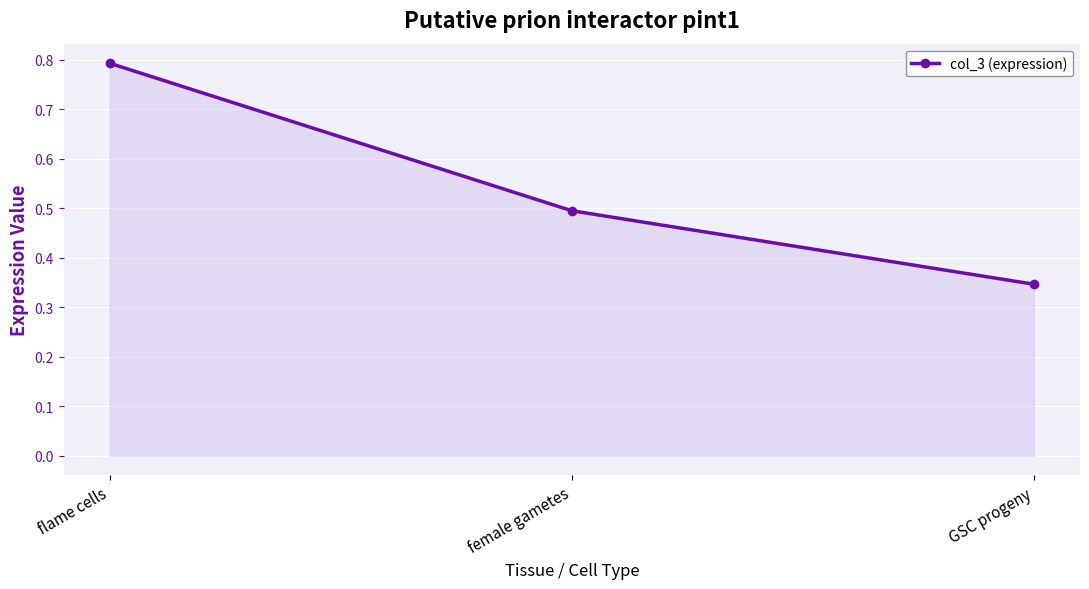

List the labels in order of value, smallest first.

GSC progeny, female gametes, flame cells